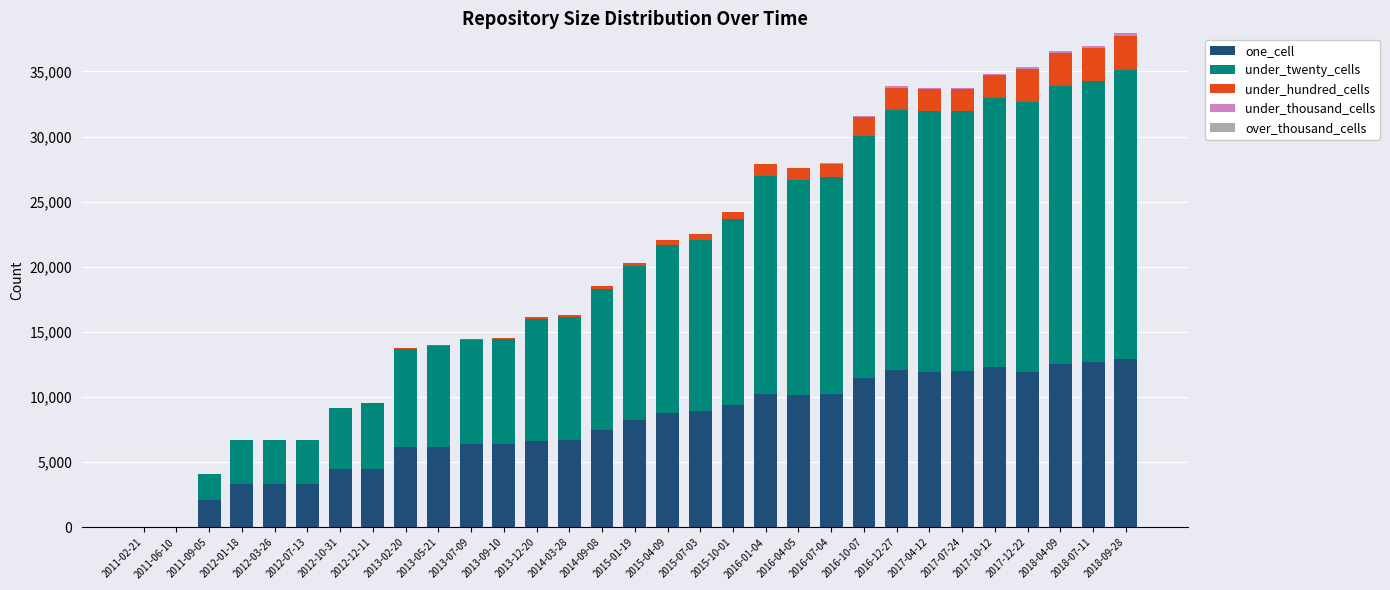

What is the sum of all one_cell values?

242781